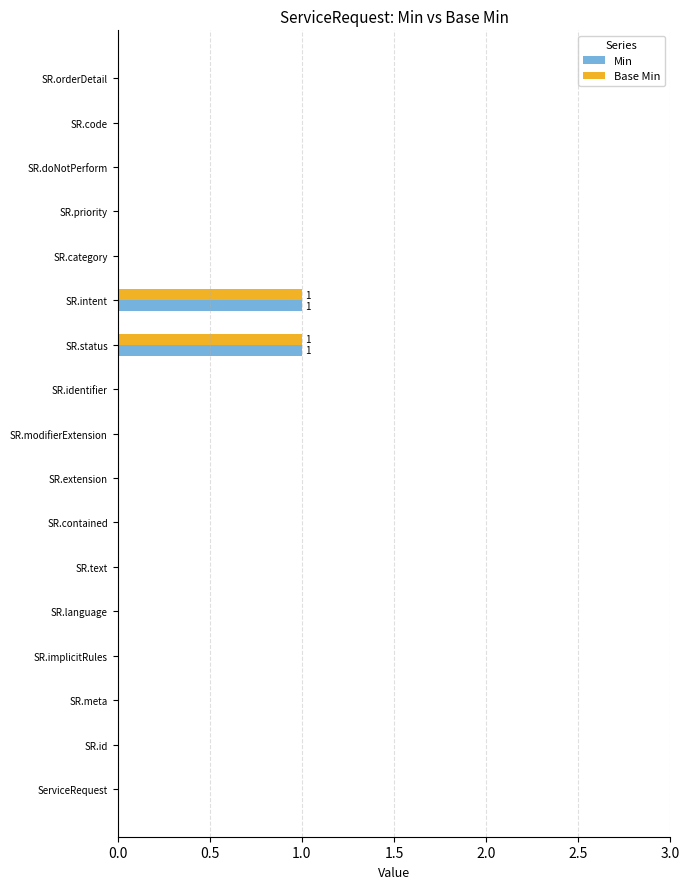

The Base Min series shows 1 at SR.category. True or false?

False